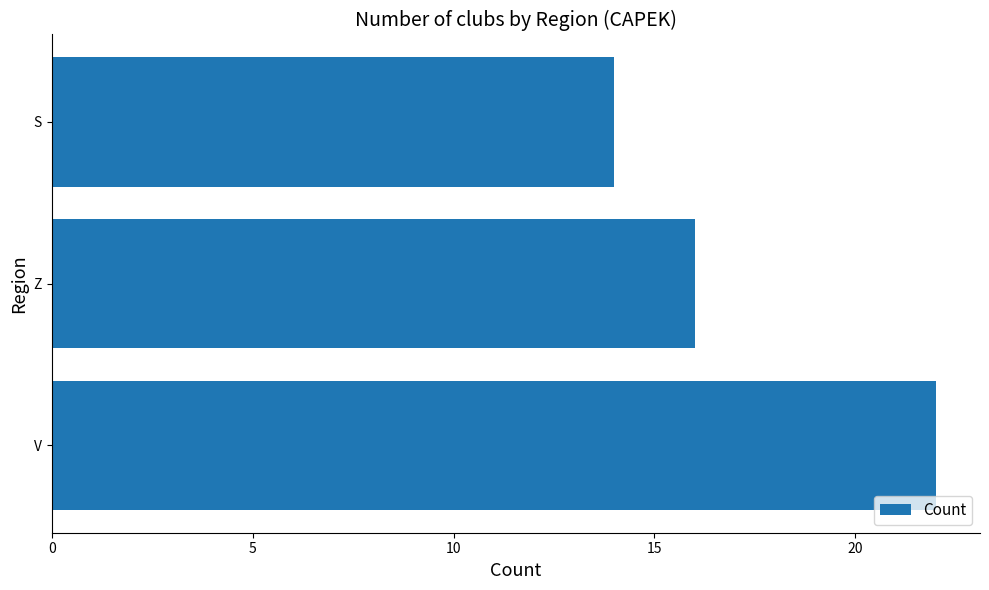

What is the minimum value shown in the chart?

14